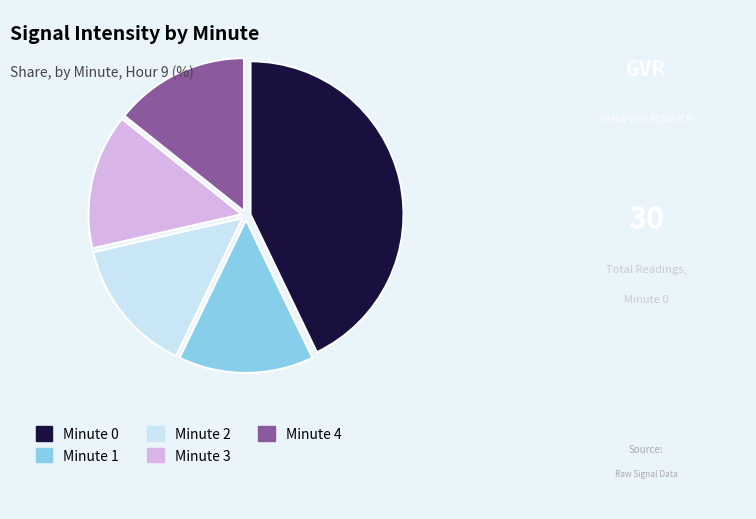

What is the ratio of the value at Minute 3 to the value at Minute 1?

1.0